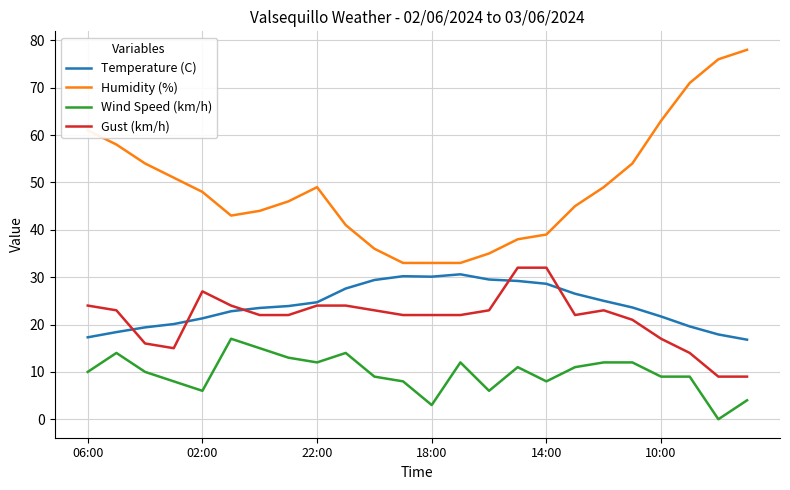

What is the average value of the Gust (km/h) series?

21.3